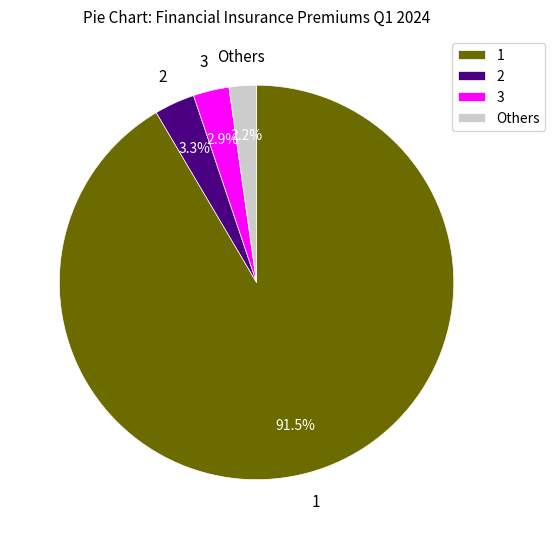

Count the number of slices in the pie.

4